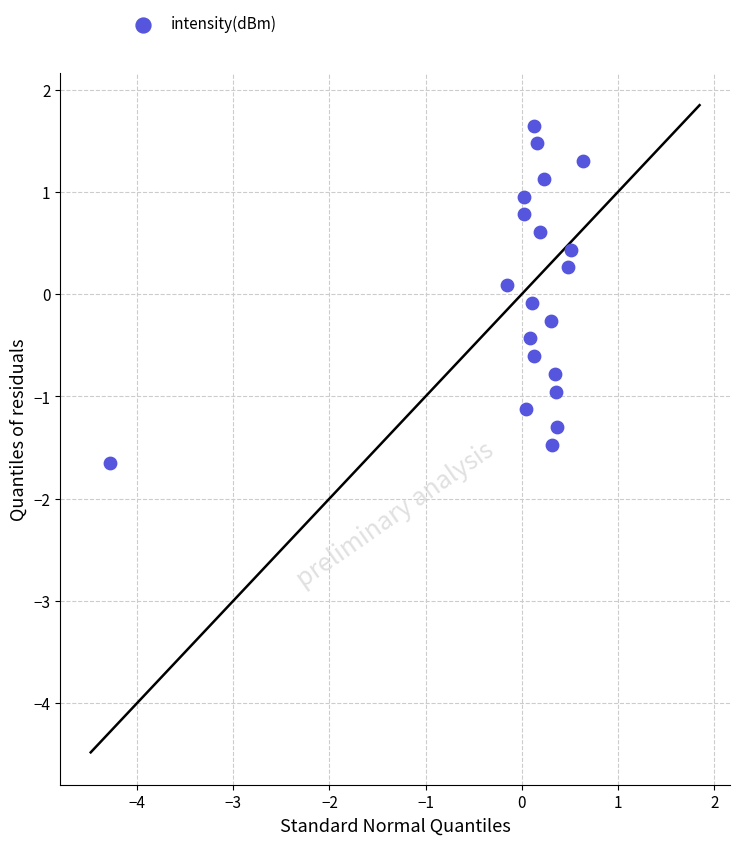

What is the range of X values (max minus min)?

4.9